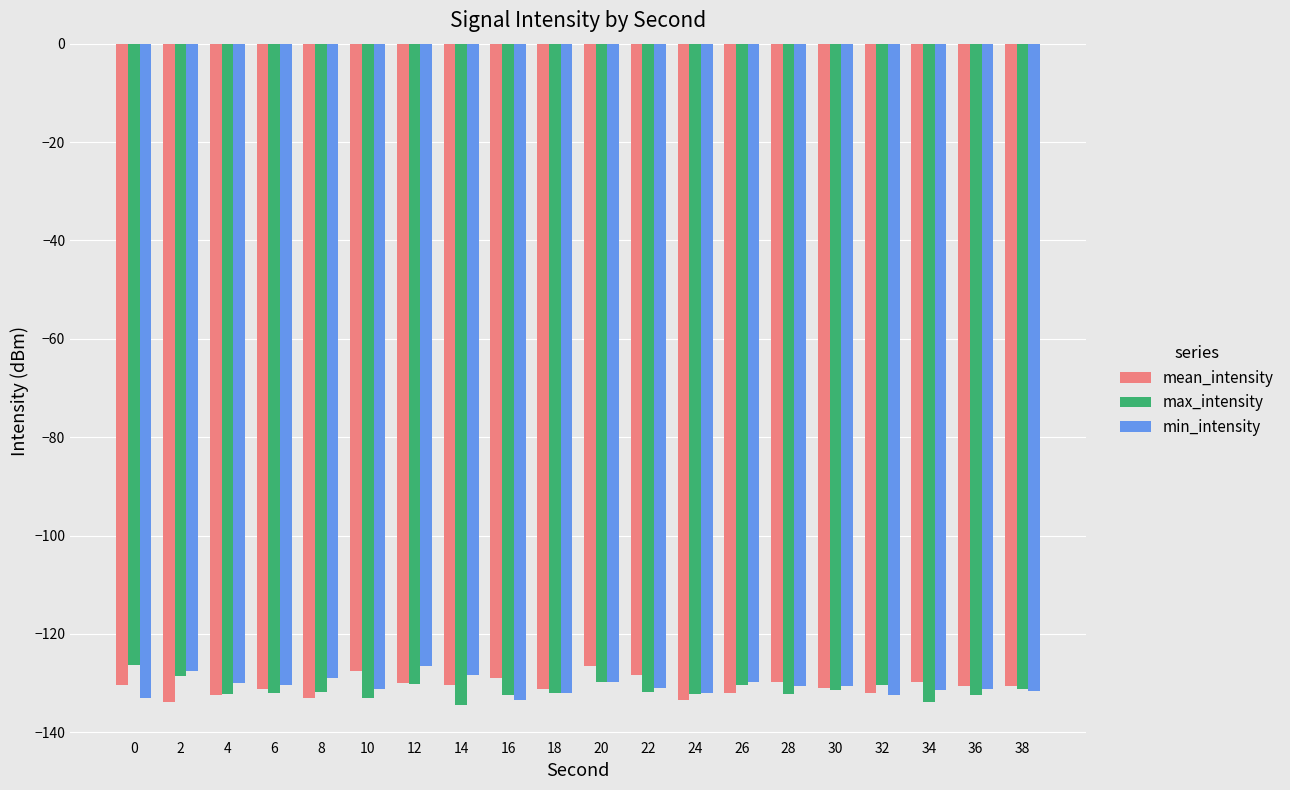

What is the average value of the mean_intensity series?

-130.6